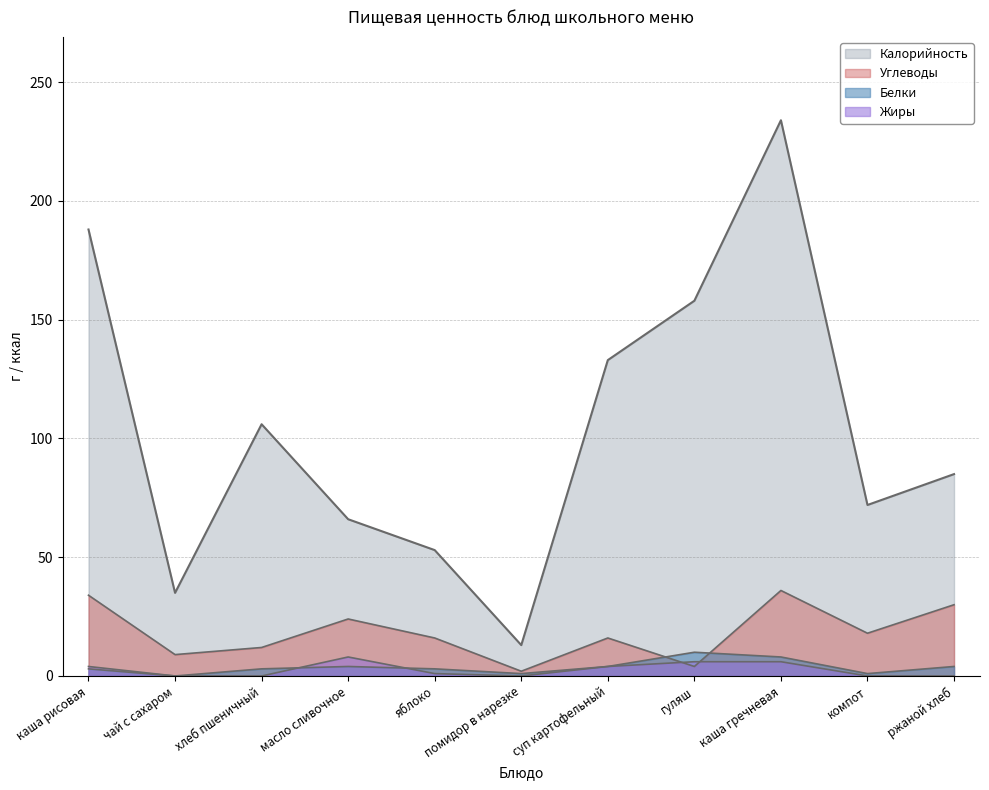

How many values in the Калорийность series are below 85?

5